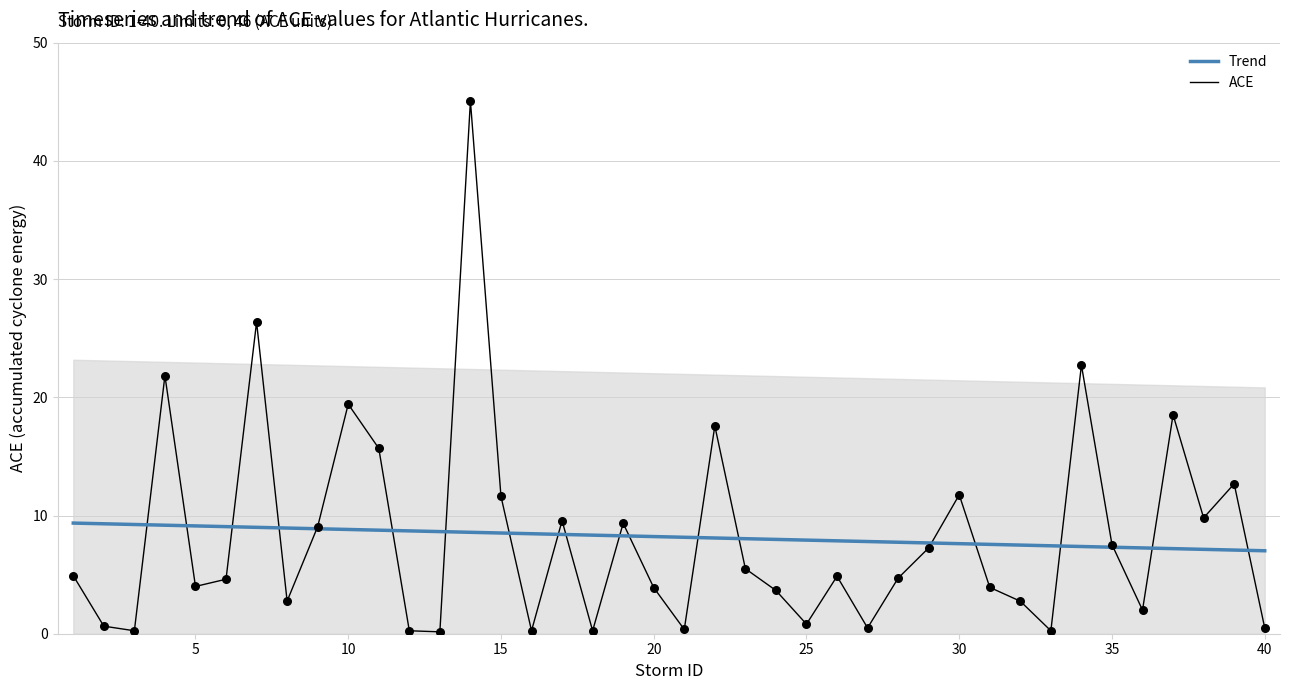

At how many categories does at least one series exceed 19?

5